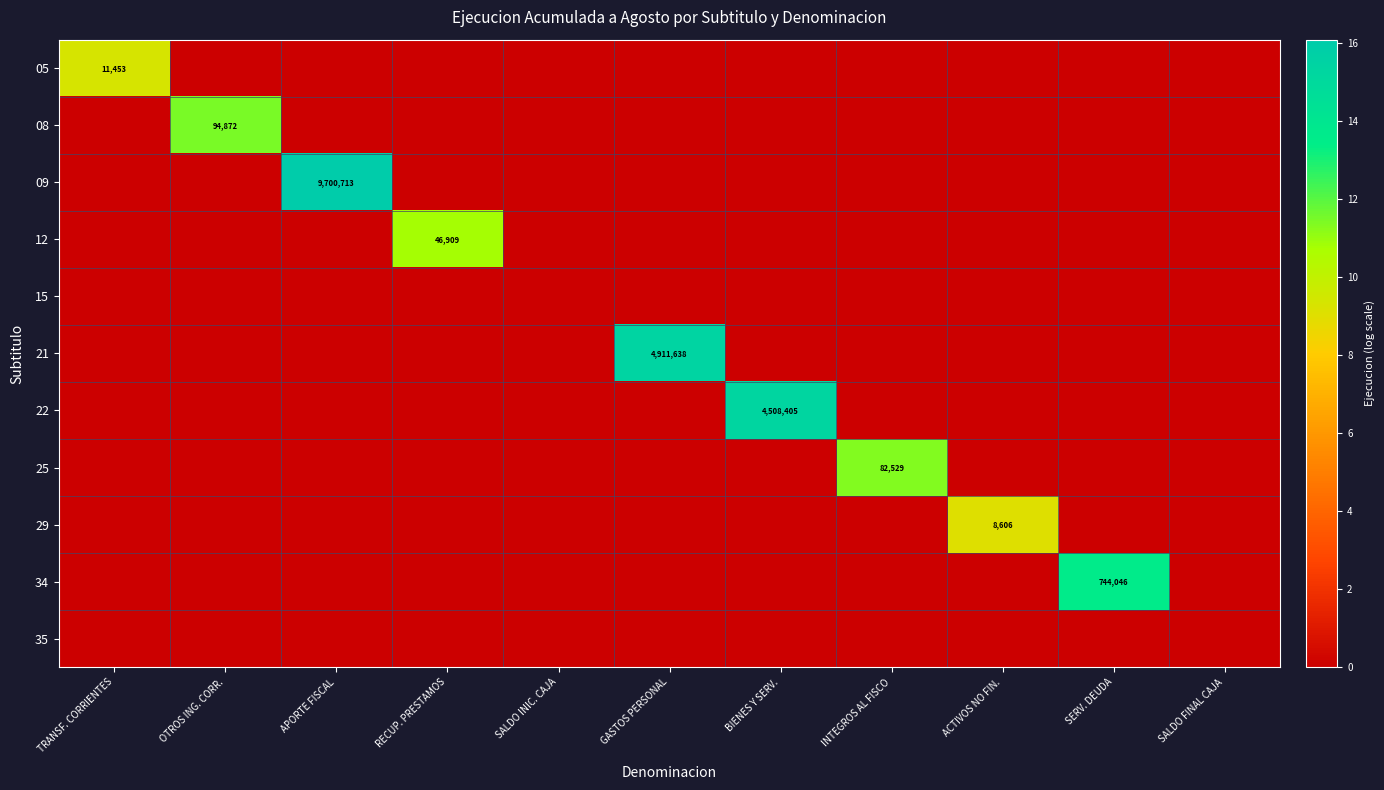

How many series are shown in this chart?

11